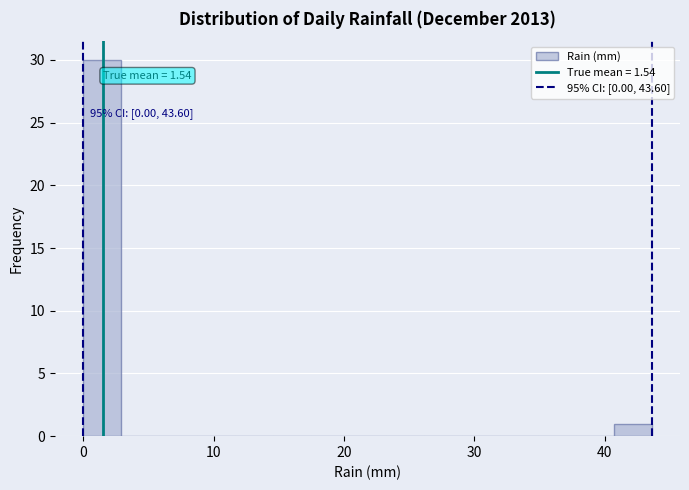

Around what value on the x-axis is the tallest bar? Give the approximate position of its centre, as read against the axis.

1